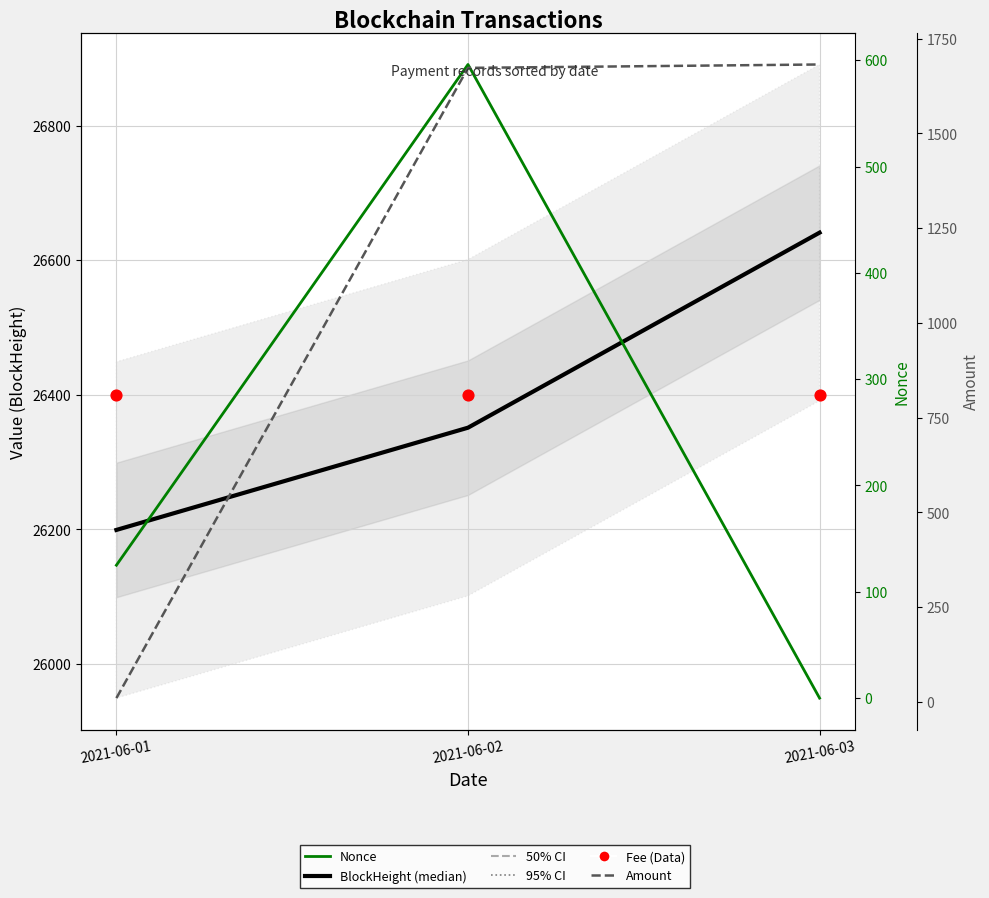

What is the total value across all series at 2021-06-01?

52733.0